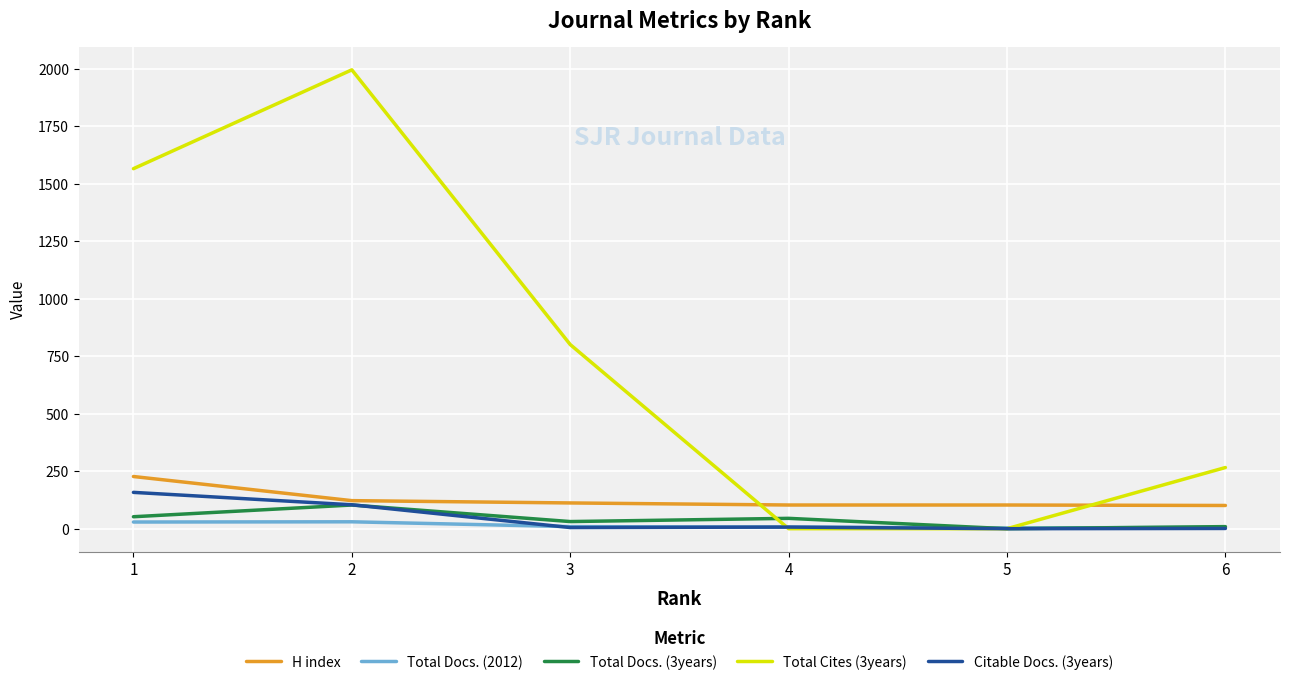

At which label does Total Docs. (2012) first exceed 9?

1